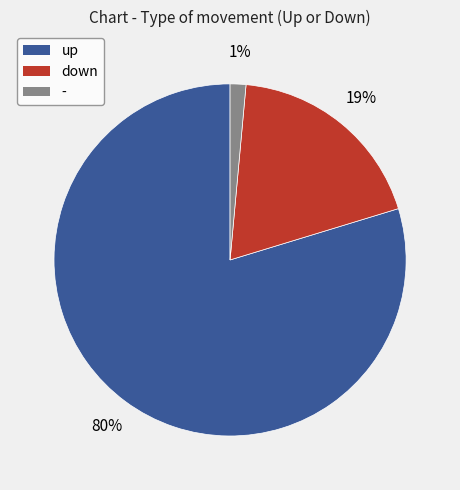

Do up and - together represent more than half of the pie?

Yes